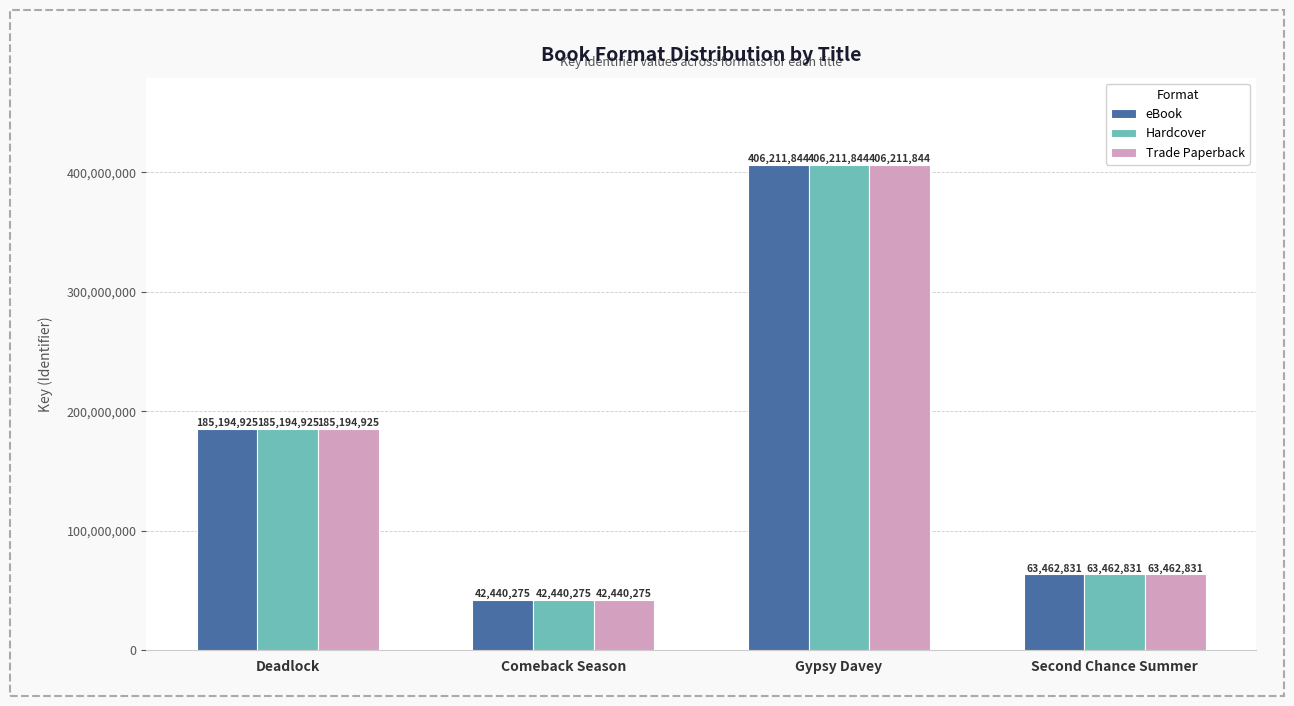

What is the total value across all series at Gypsy Davey?

1218635532